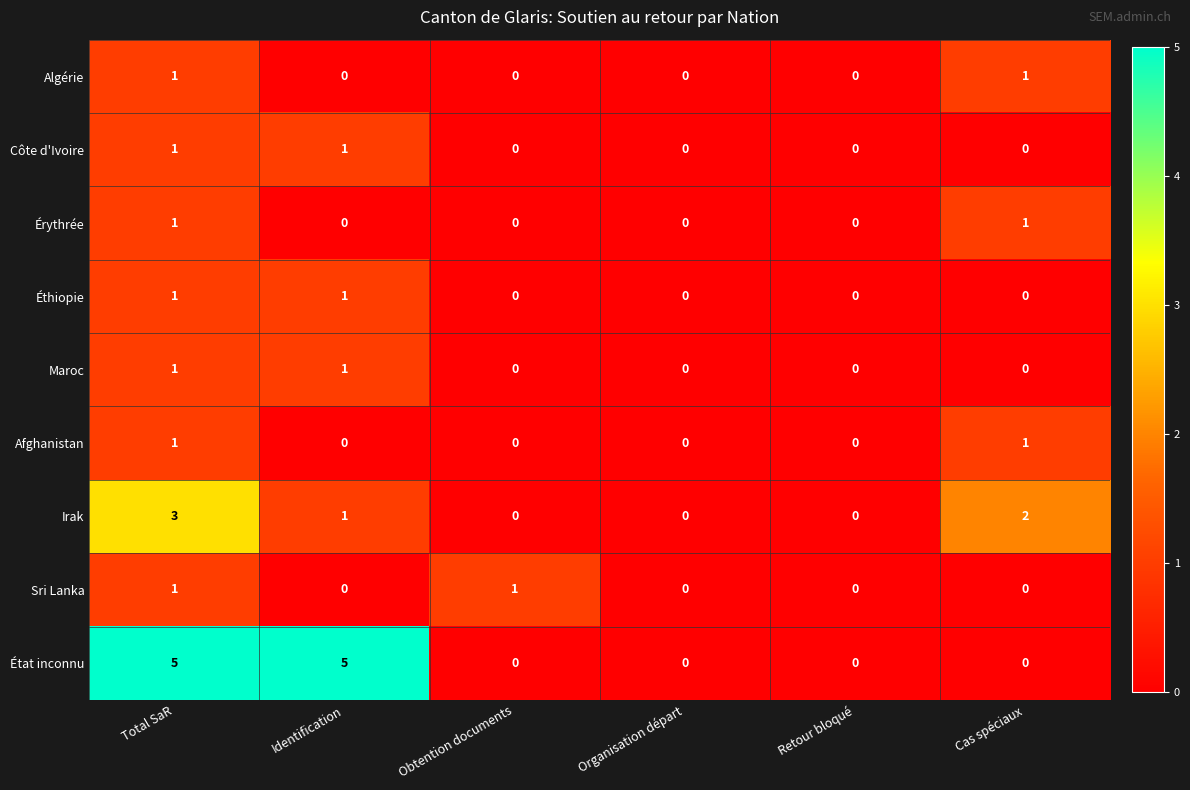

Which series has the widest spread of values?

État inconnu